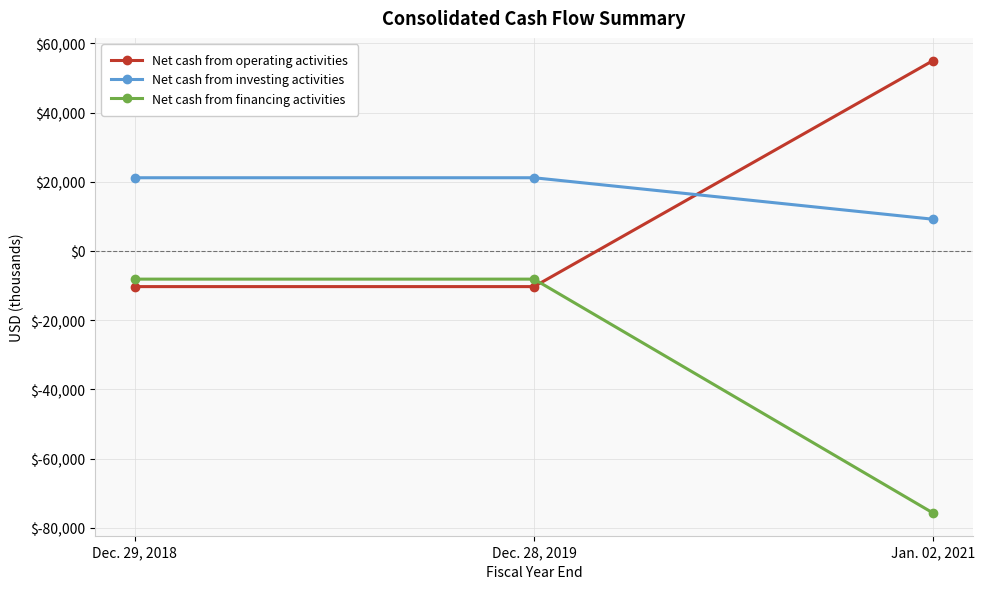

What are all the series names shown in the legend?

Net cash from operating activities, Net cash from investing activities, Net cash from financing activities